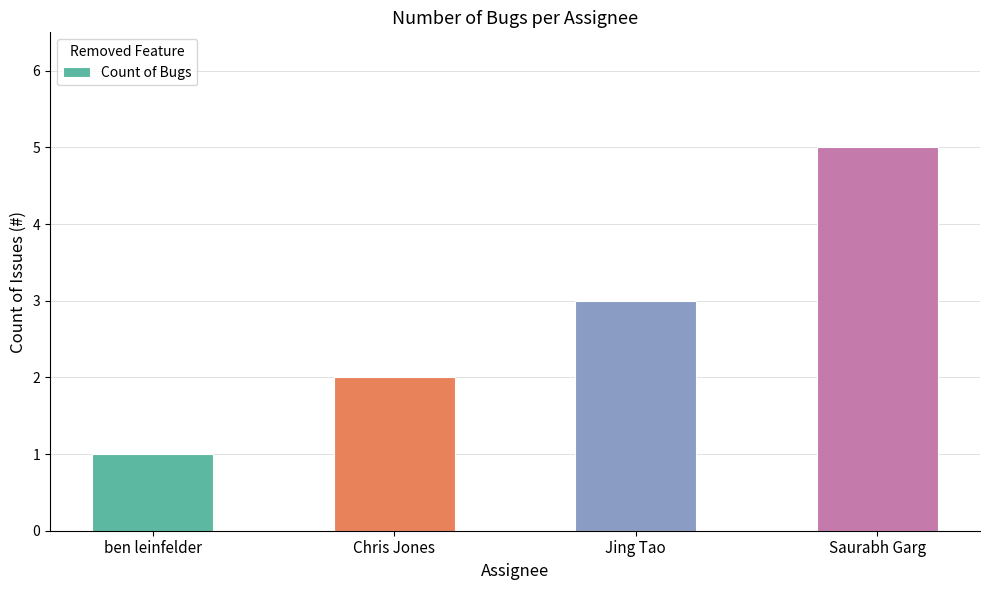

Are the bars horizontal?

No